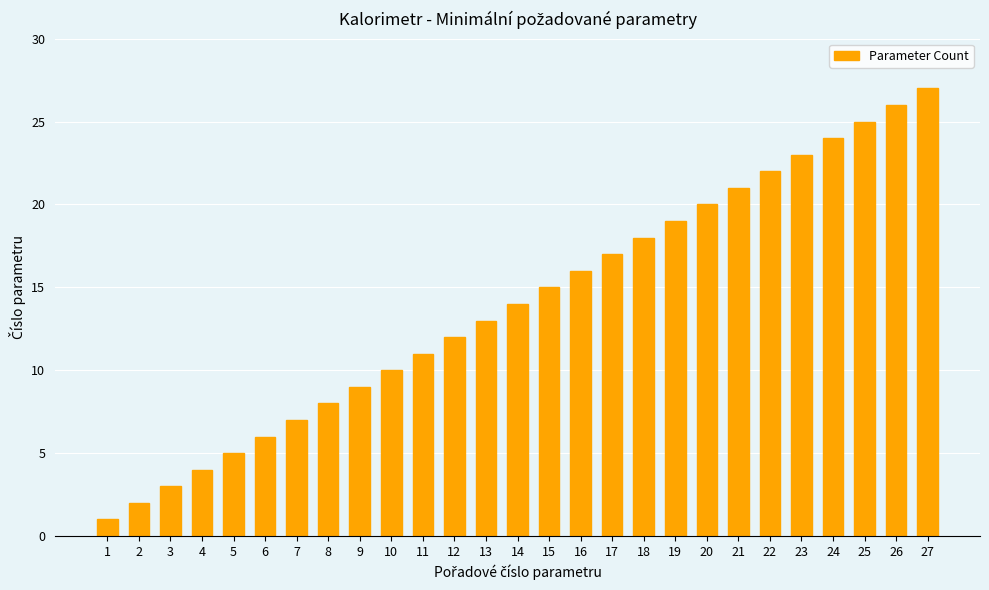

What is the value of the 23rd bar from the left?

23